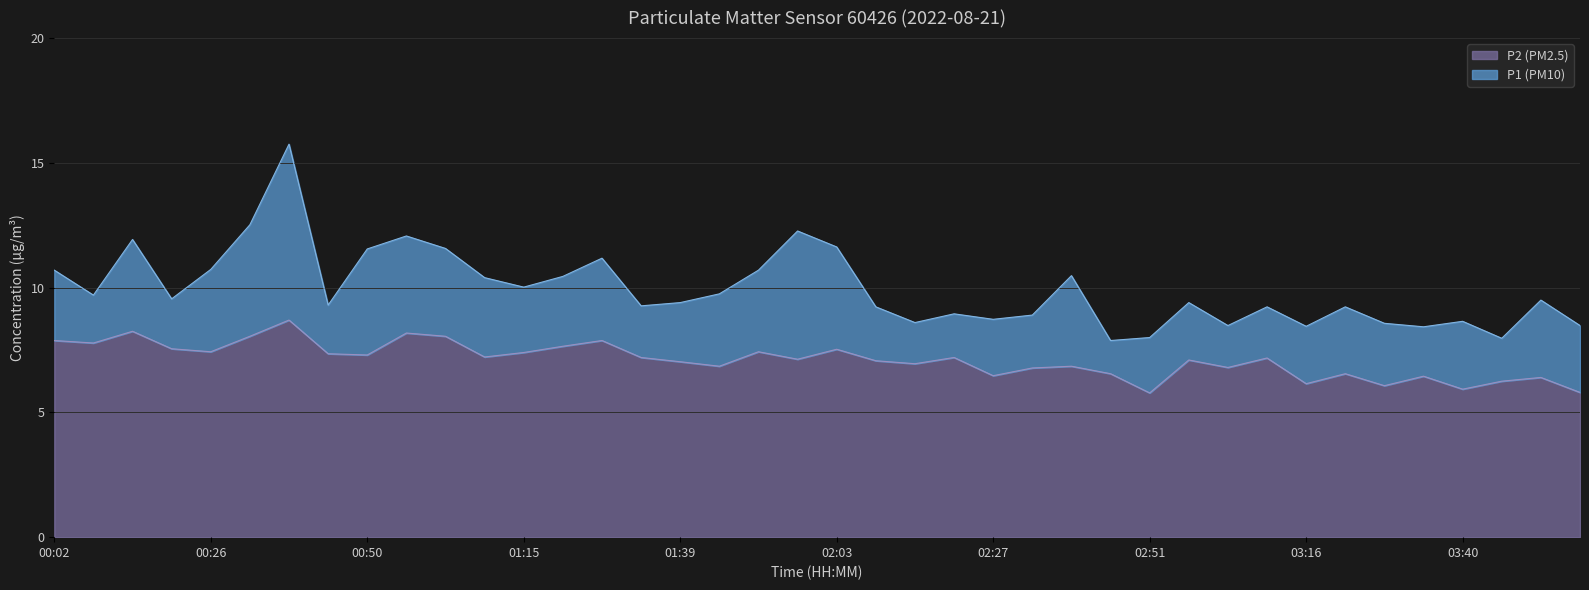

At which category does P1 (PM10) reach its first local valley?

00:08